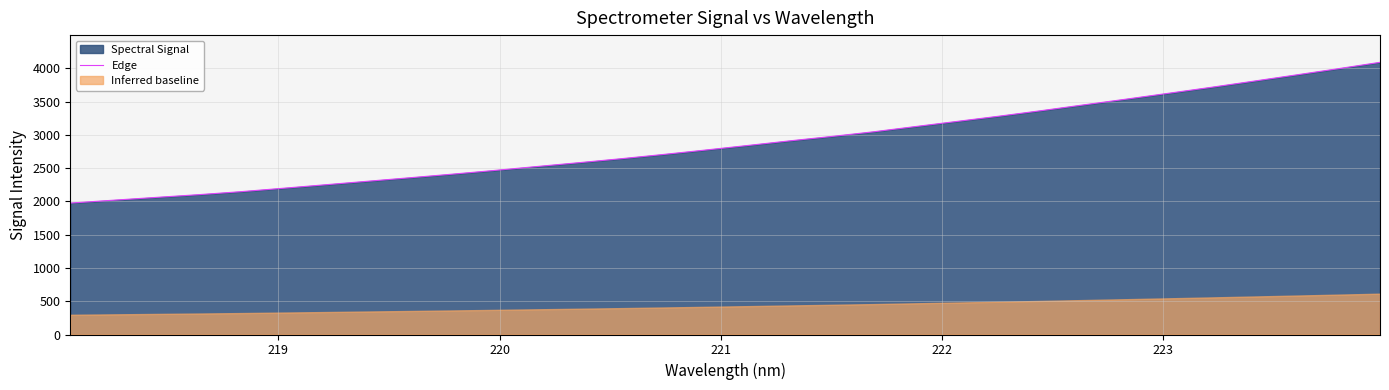

What is the highest value of the Edge series?

4088.7